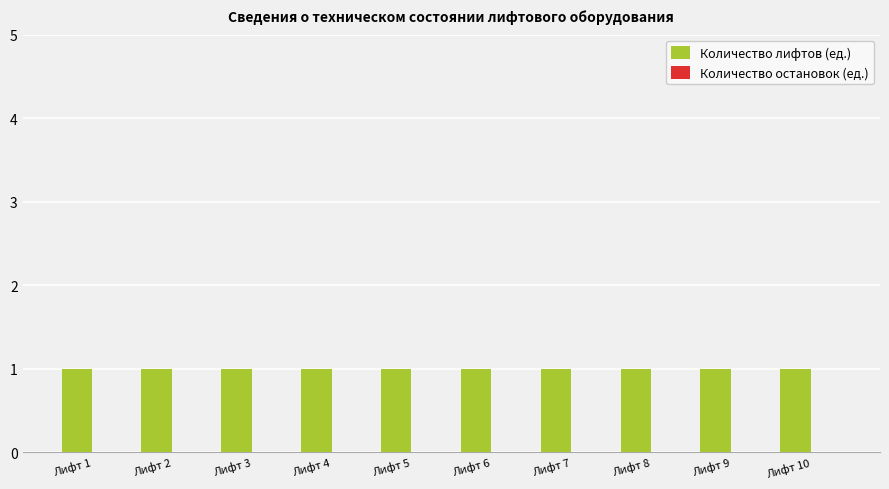

What is the value of the Количество лифтов (ед.) bar at the 7th from the left?

1